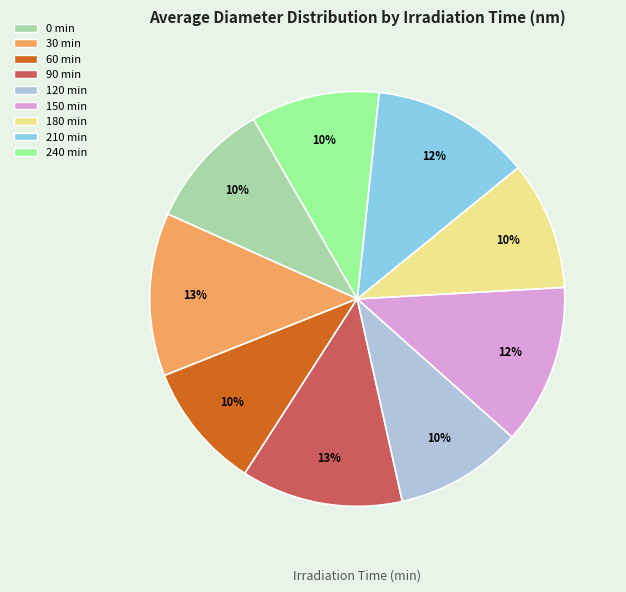

Is there any slice that represents more than half of the pie?

No